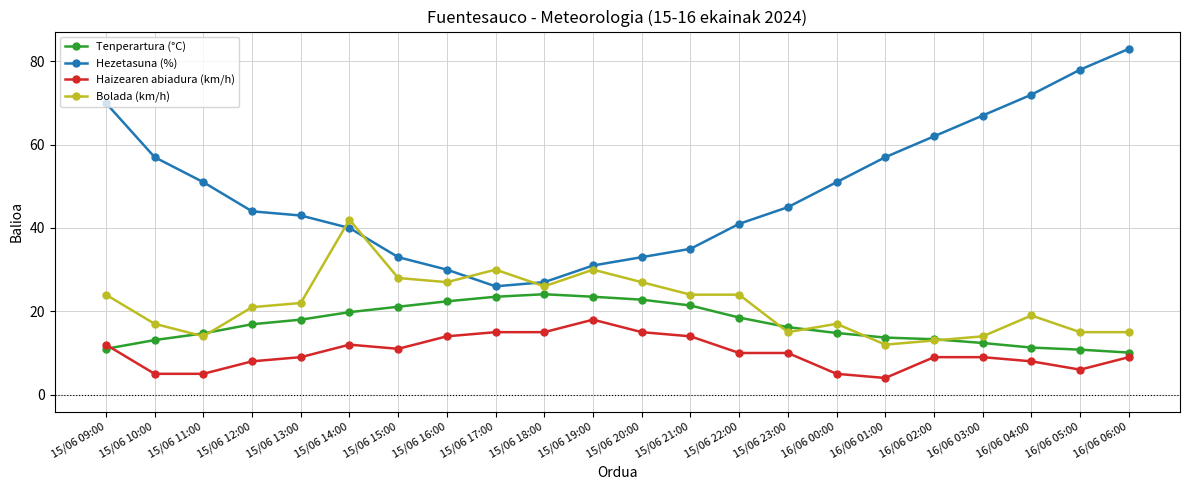

True or false: Haizearen abiadura (km/h) and Tenperartura (°C) cross at least once.

True